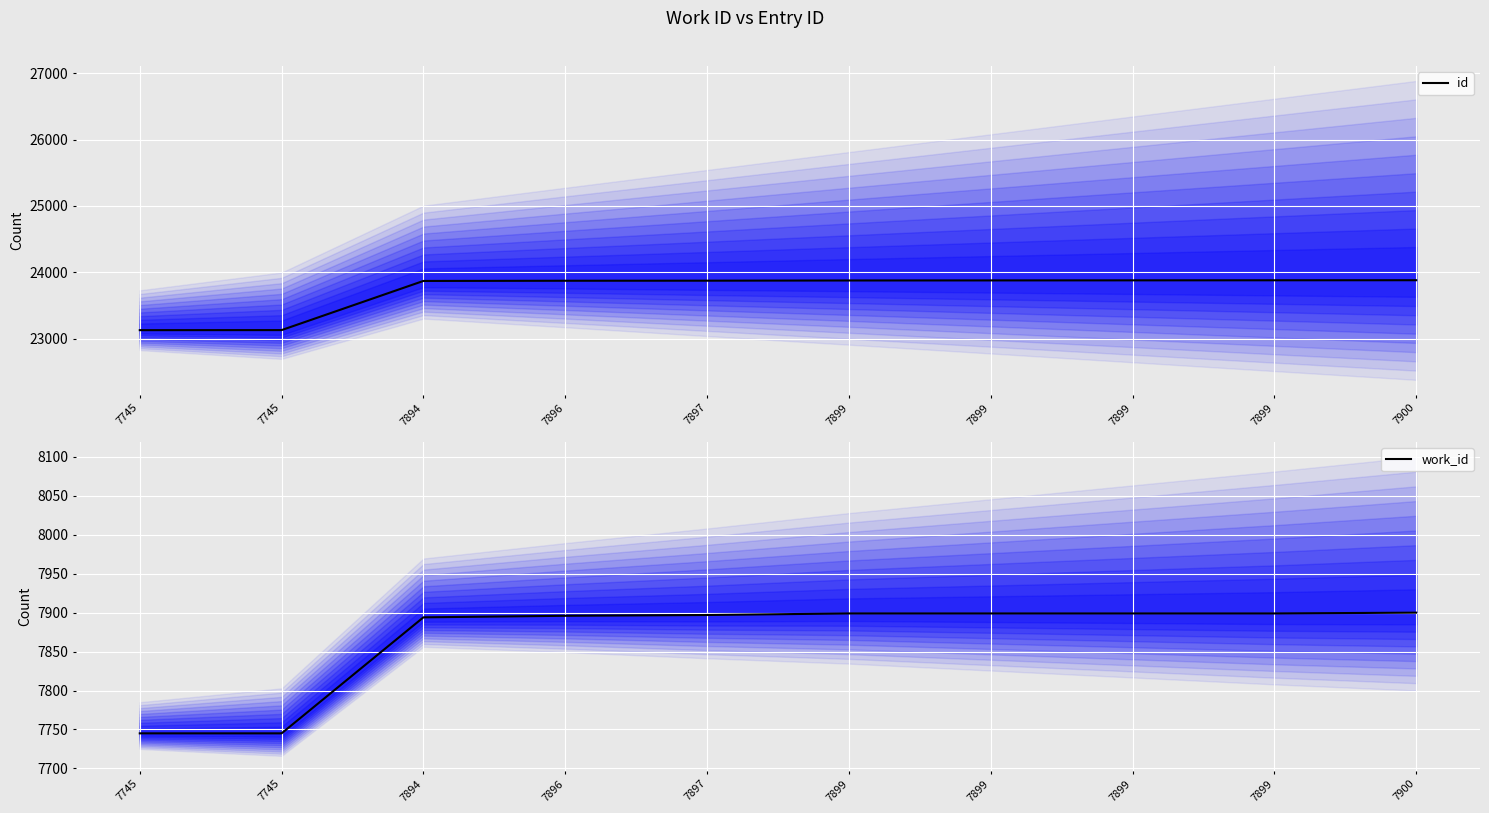

Reading left to right, list all the values displayed in this chart.

id: 7745=23130	7745=23131	7894=23871	7896=23874	7897=23875	7899=23878	7899=23879	7899=23880	7899=23881	7900=23882
work_id: 7745=7745	7745=7745	7894=7894	7896=7896	7897=7897	7899=7899	7899=7899	7899=7899	7899=7899	7900=7900